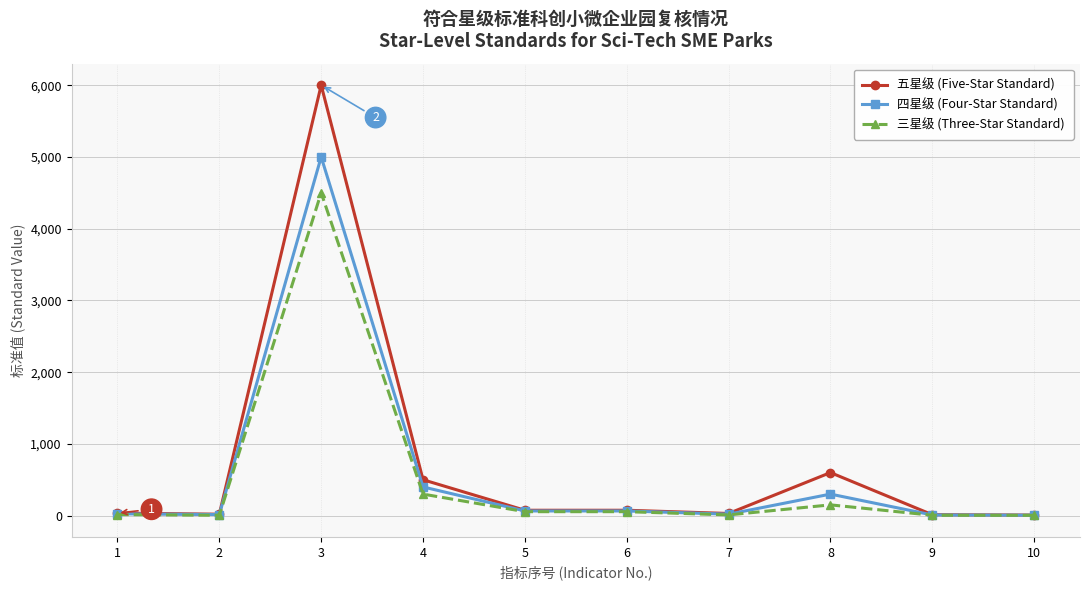

What is the greatest value displayed?

6000